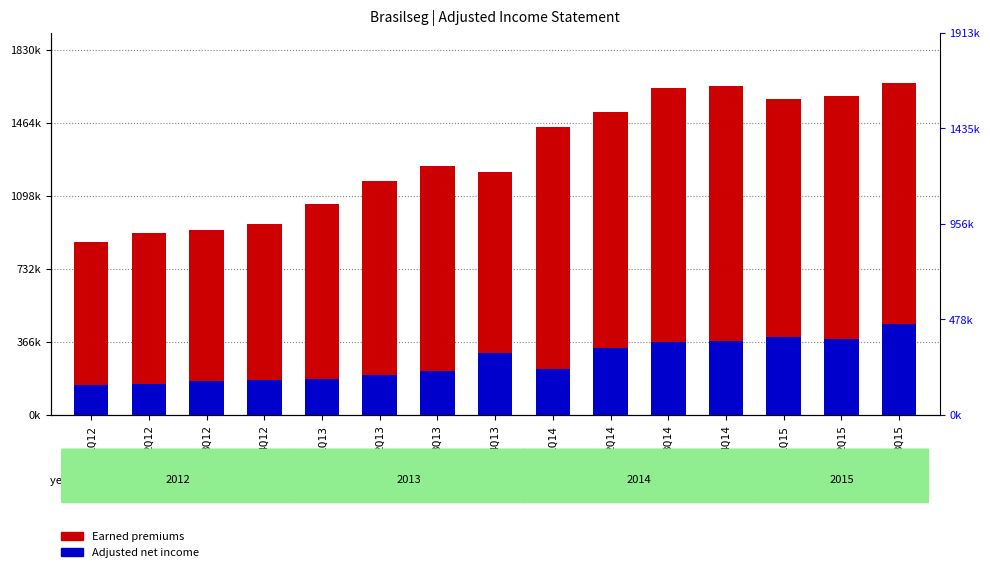

Reading left to right, transcribe all the data shown in this chart.

Earned premiums: 1Q12=864155	2Q12=910831	3Q12=926150	4Q12=956623	1Q13=1055135	2Q13=1173422	3Q13=1248588	4Q13=1216495	1Q14=1442834	2Q14=1519089	3Q14=1638261	4Q14=1645510	1Q15=1584529	2Q15=1598479	3Q15=1663819
Adjusted net income: 1Q12=149397	2Q12=156171	3Q12=169025	4Q12=172703	1Q13=177540	2Q13=197216	3Q13=221040	4Q13=310990	1Q14=230078	2Q14=336925	3Q14=363006	4Q14=367299	1Q15=392230	2Q15=381582	3Q15=457428